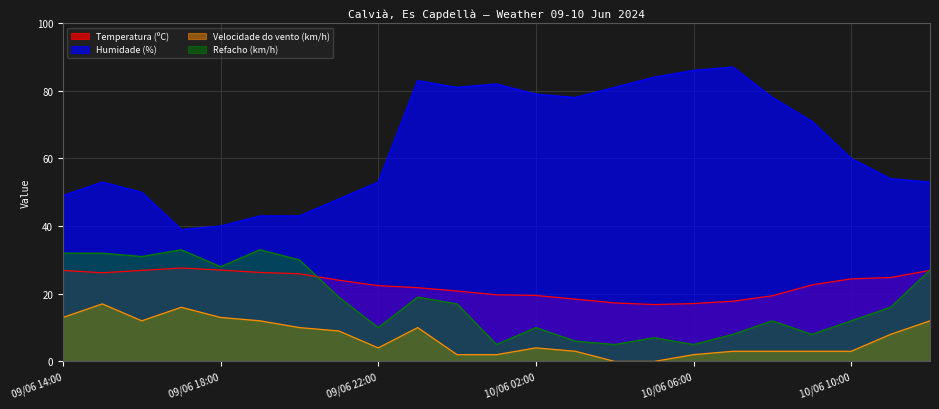

After their last crossing, which series has the higher values: Refacho (km/h) or Temperatura (ºC)?

Refacho (km/h)